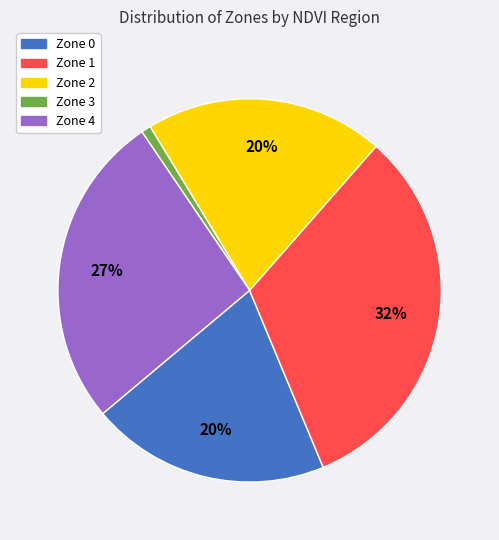

The Zone 2 slice represents 34% of the pie. True or false?

False